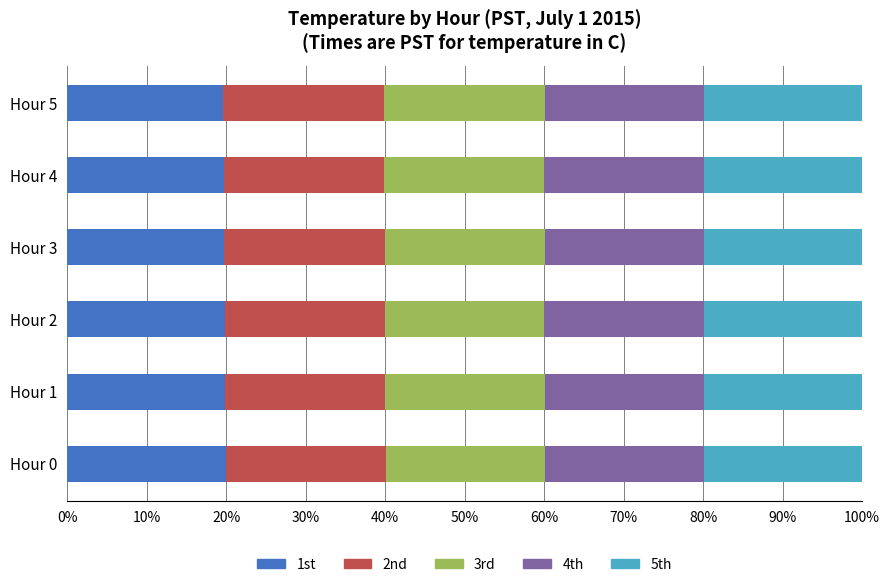

What is the total value across all series at Hour 0?

100.0